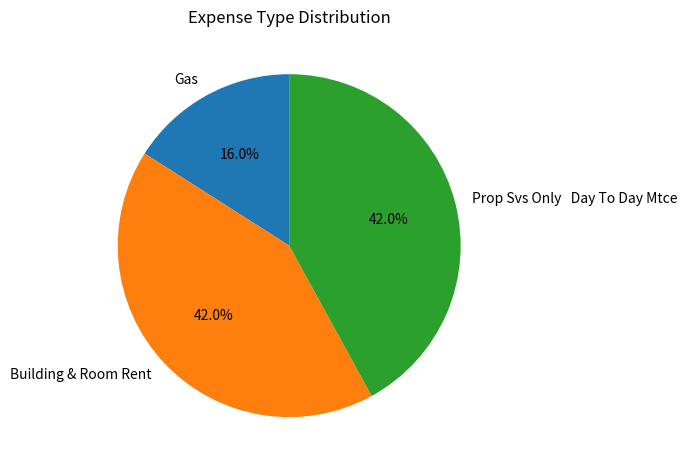

How many segments does this pie chart have?

3